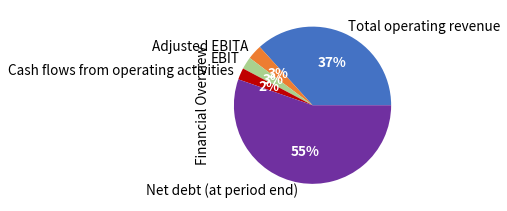

To the nearest percent, what percentage of the pie is Adjusted EBITA?

3%